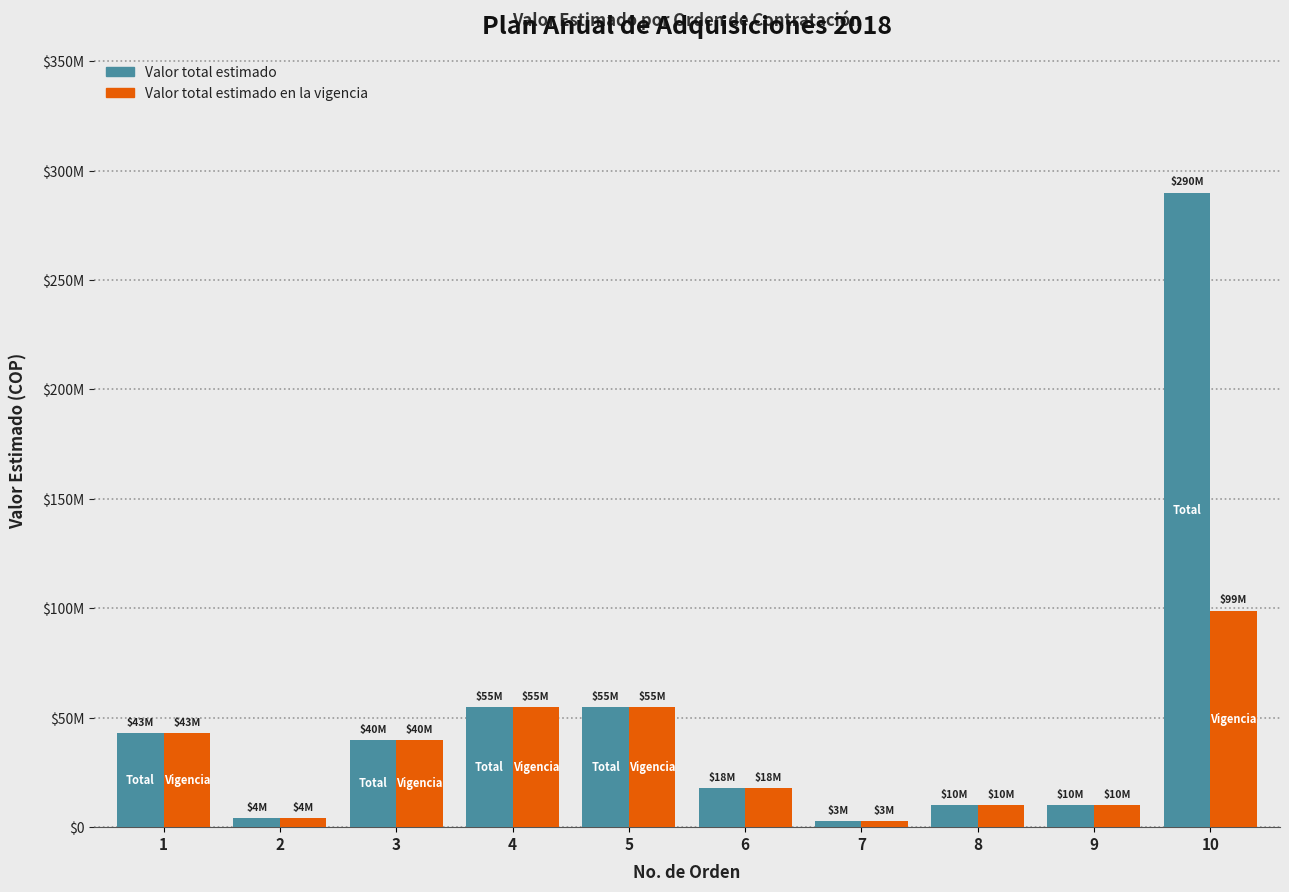

Is it true that Valor total estimado en la vigencia equals 32669051 at 10?

False